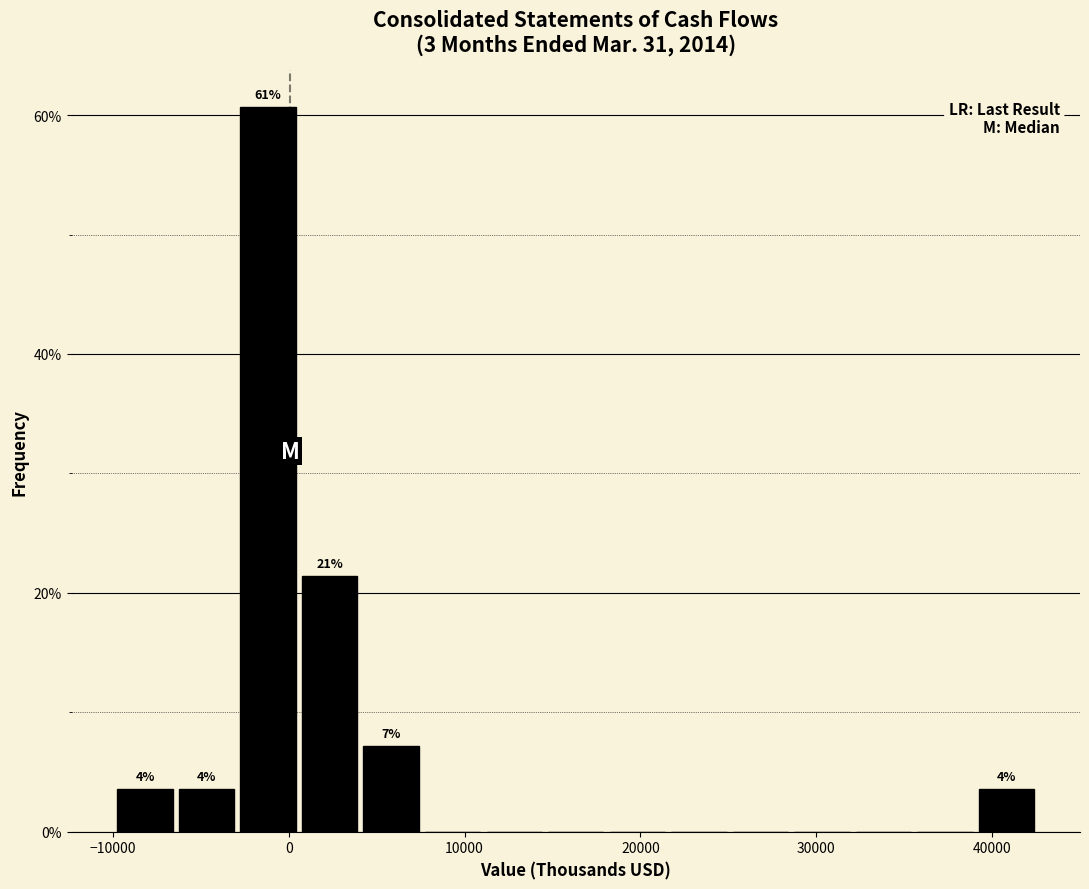

Read against the x-axis, roughly where is the centre of the tallest bar?

-1000